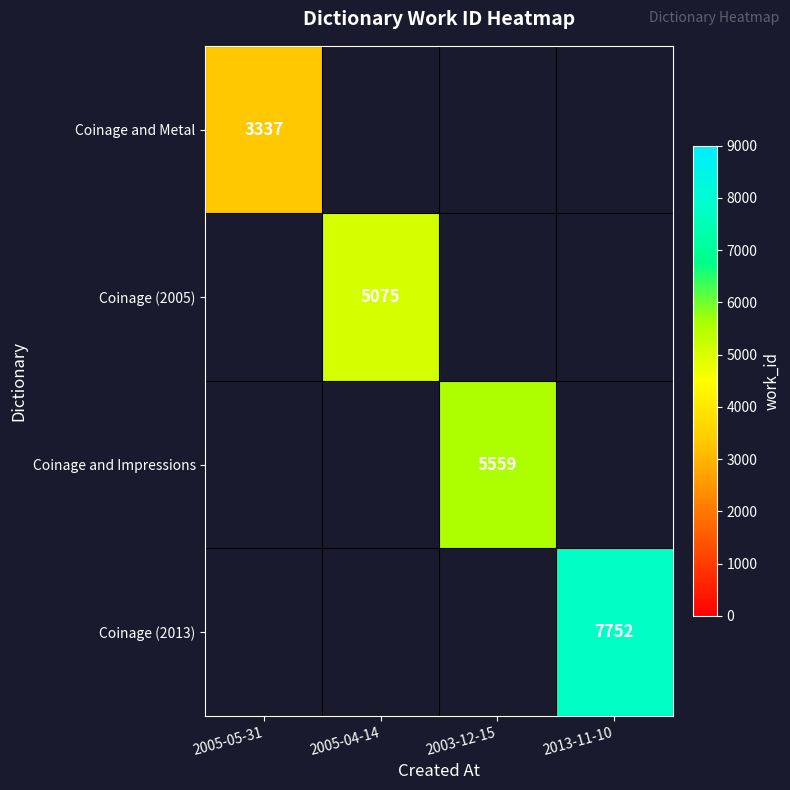

The Coinage (2013) series shows 4005.6 at 2013-11-10. True or false?

False